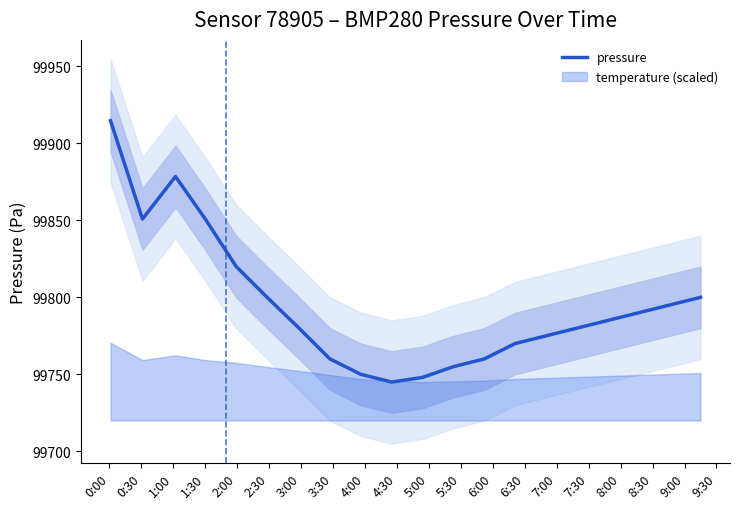

How many data points are less than 99785?

10